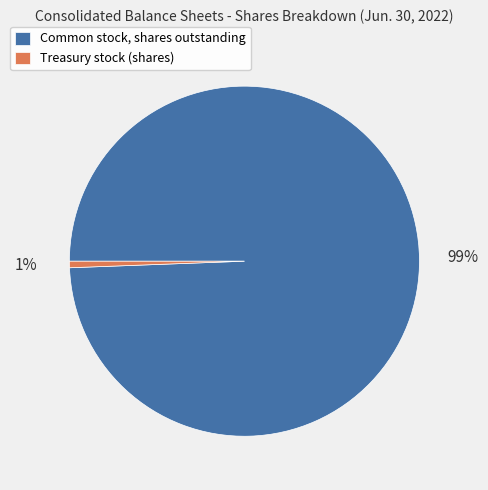

Count the number of slices in the pie.

2